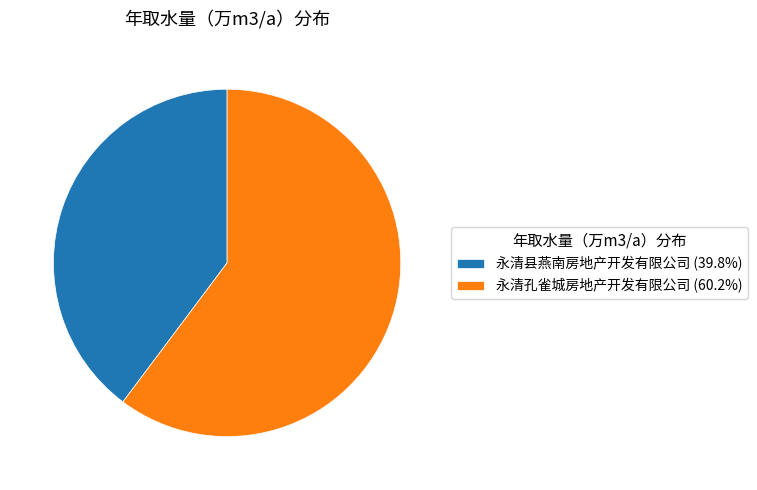

What is the majority slice?

永清孔雀城房地产开发有限公司